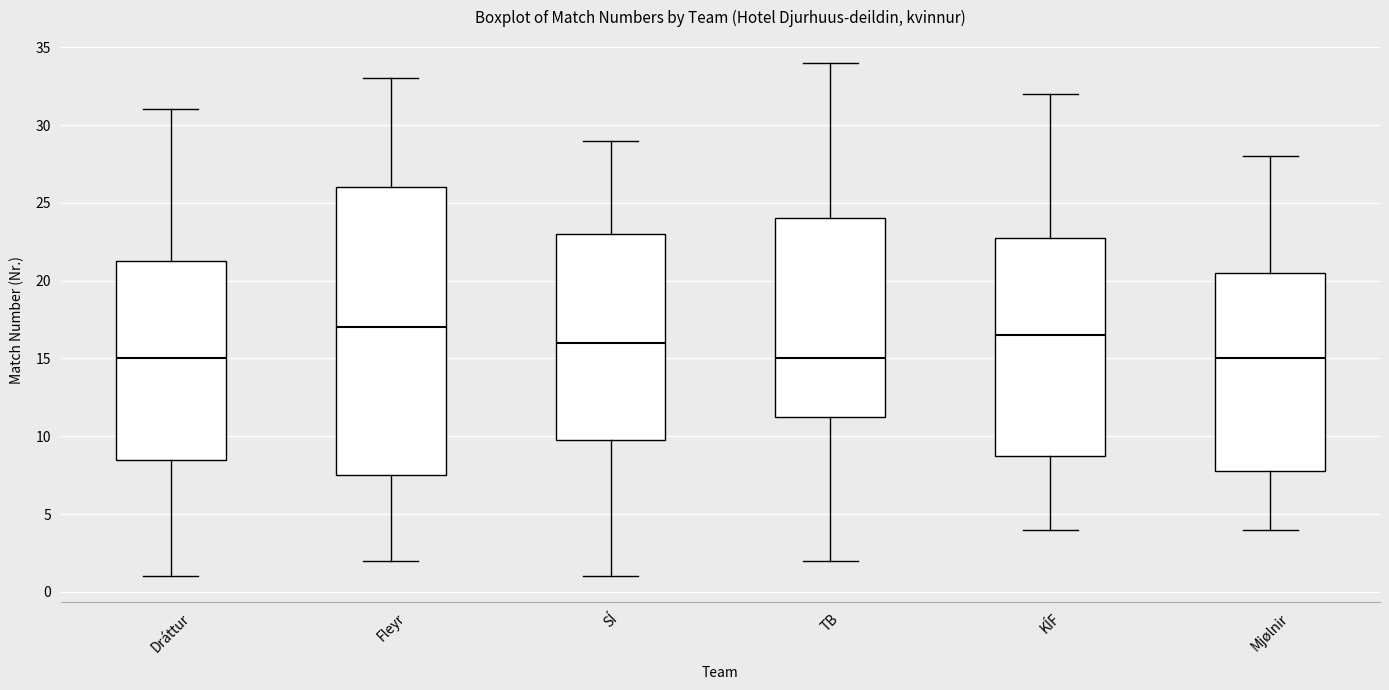

Which box is the tallest, from its lower edge to its upper edge?

Fleyr